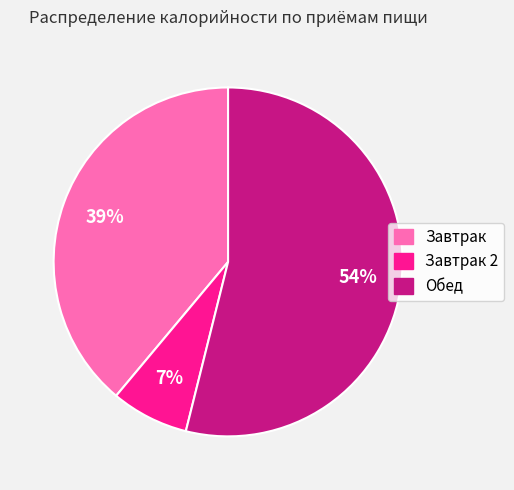

Is there a majority slice in this chart?

Yes